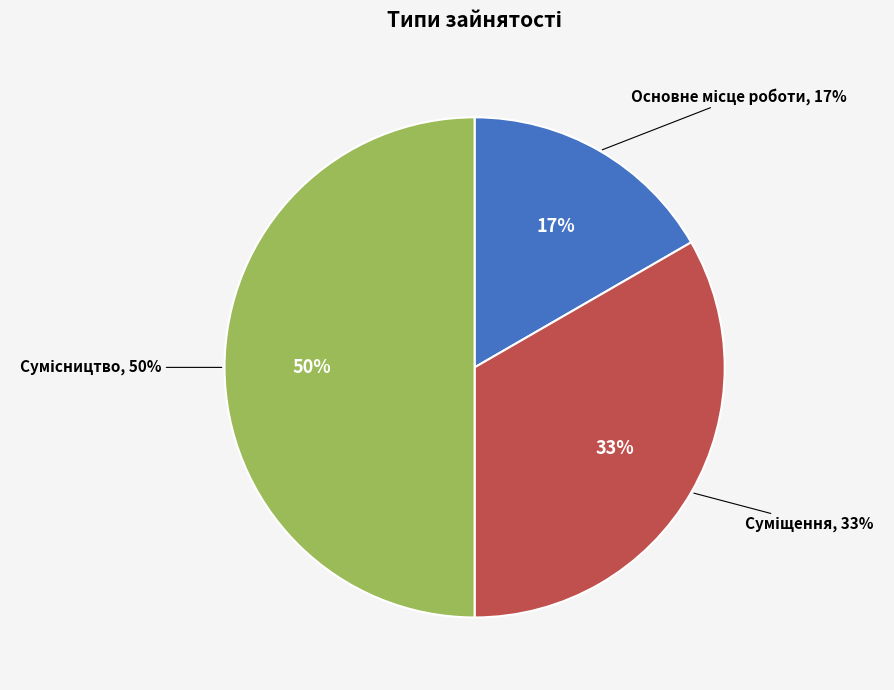

What percentage is the Основне місце роботи slice, to the nearest percent?

17%